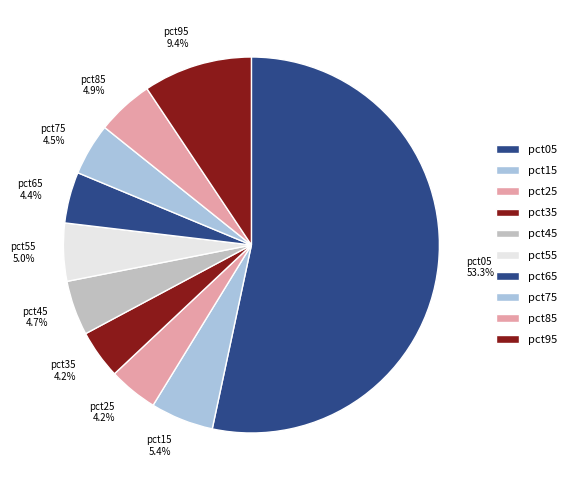

What percentage is the pct65 slice, to the nearest percent?

4%